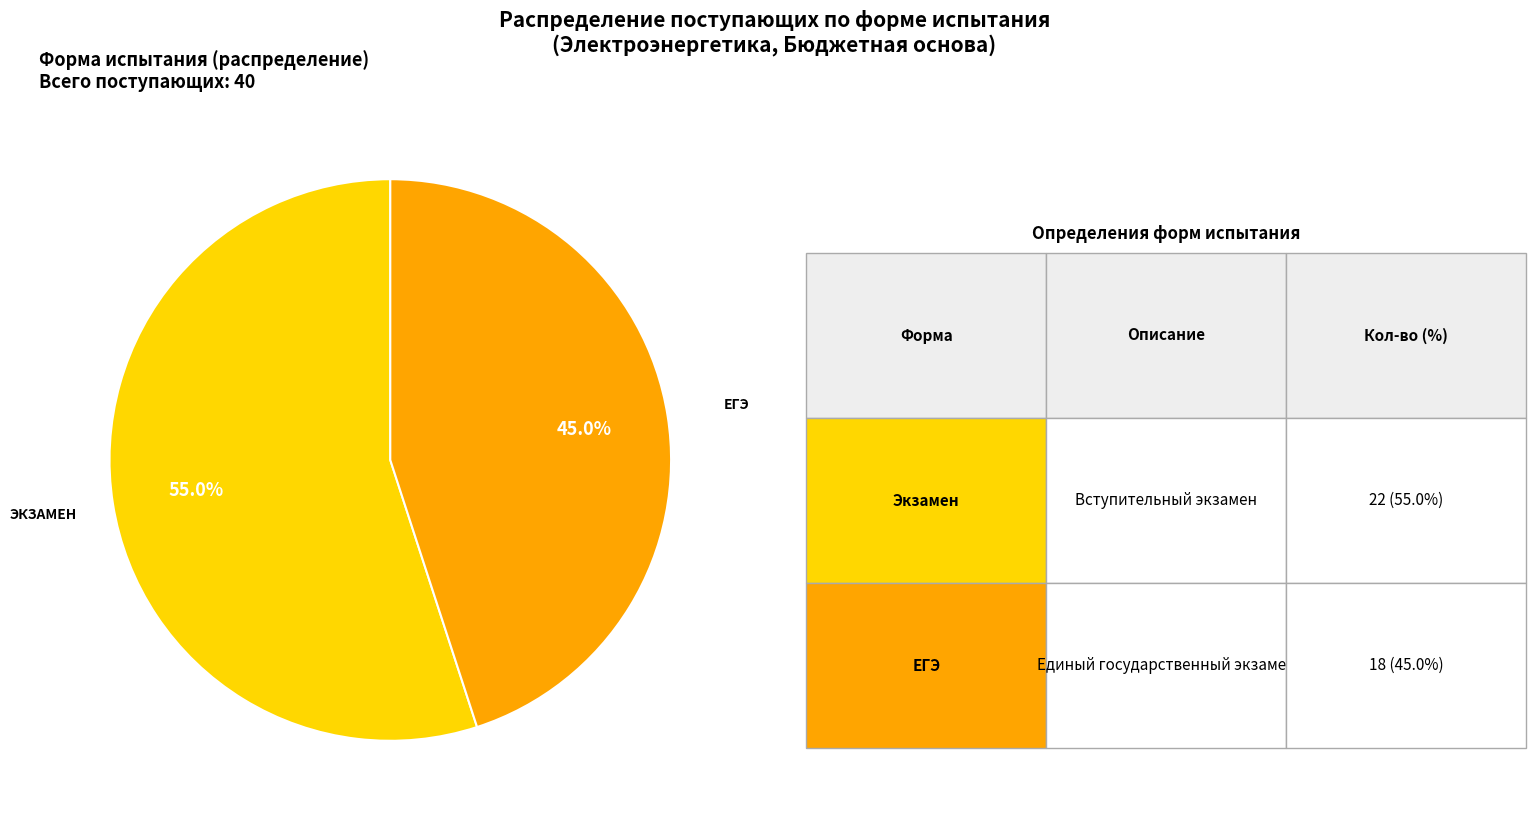

Is there a majority slice in this chart?

Yes